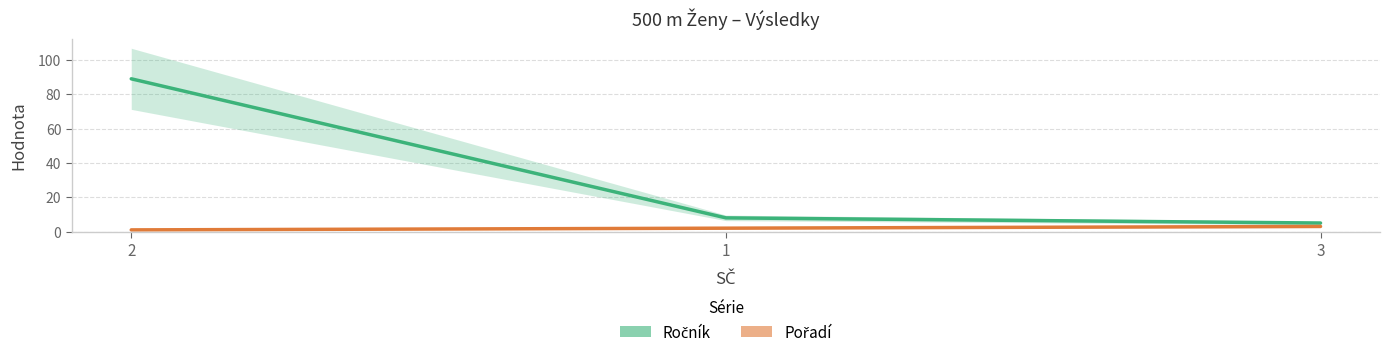

Does the chart have visible grid lines?

Yes